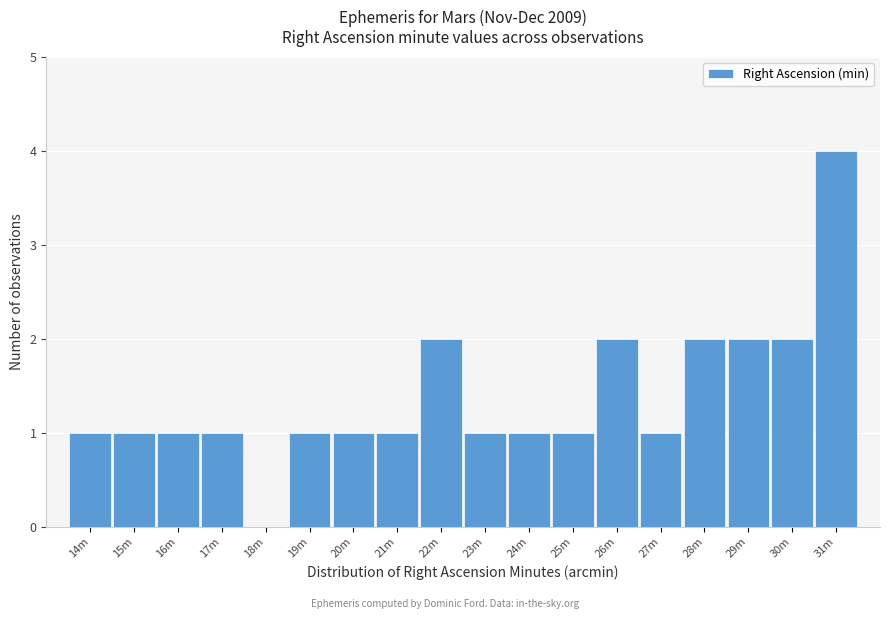

Reading right to left, extract all data points from this chart.

31m=4	30m=2	29m=2	28m=2	27m=1	26m=2	25m=1	24m=1	23m=1	22m=2	21m=1	20m=1	19m=1	18m=0	17m=1	16m=1	15m=1	14m=1